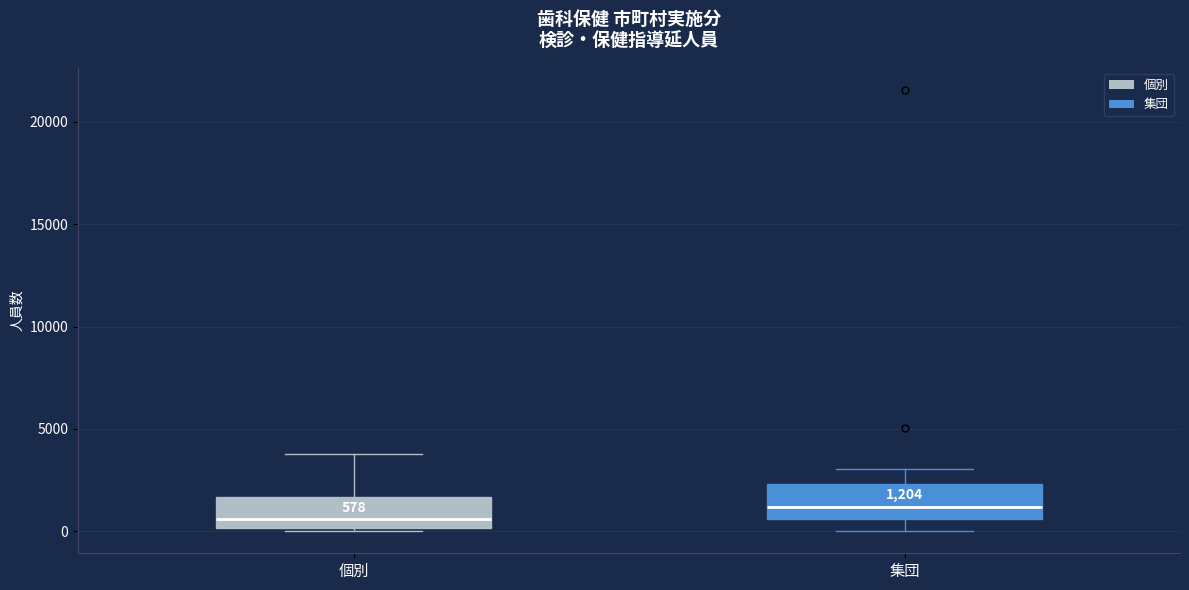

Which box has the highest median line?

集団